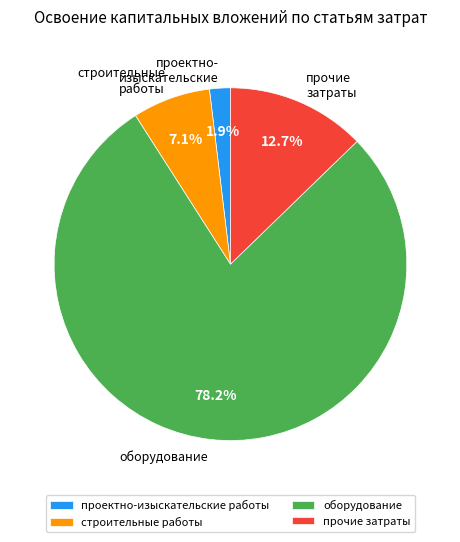

To the nearest percent, what portion does проектно-изыскательские работы represent?

2%